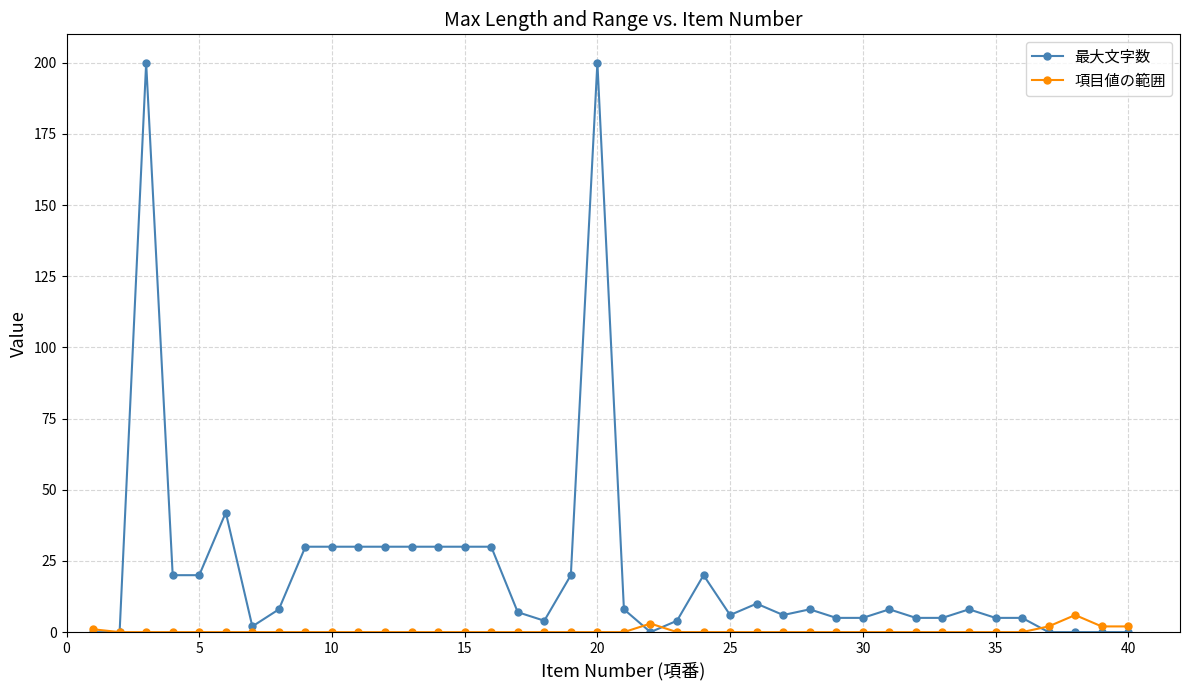

Reading left to right, transcribe all the data shown in this chart.

最大文字数: 0	0	200	20	20	42	2	8	30	30	30	30	30	30	30	30	7	4	20	200	8	0	4	20	6	10	6	8	5	5	8	5	5	8	5	5	0	0	0	0
項目値の範囲: 1	0	0	0	0	0	0	0	0	0	0	0	0	0	0	0	0	0	0	0	0	3	0	0	0	0	0	0	0	0	0	0	0	0	0	0	2	6	2	2